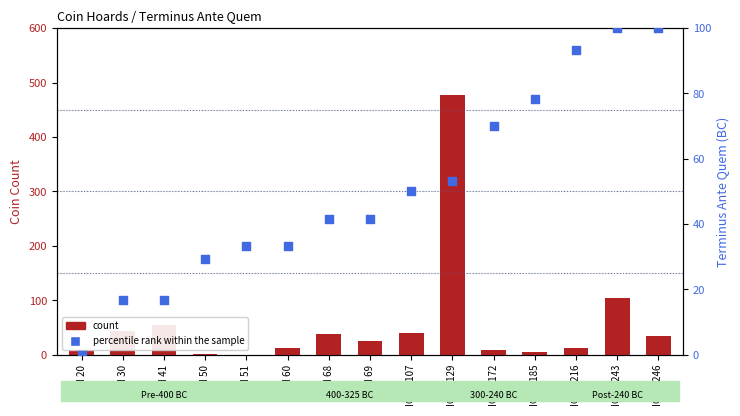

Which series has the widest spread of Y values?

count